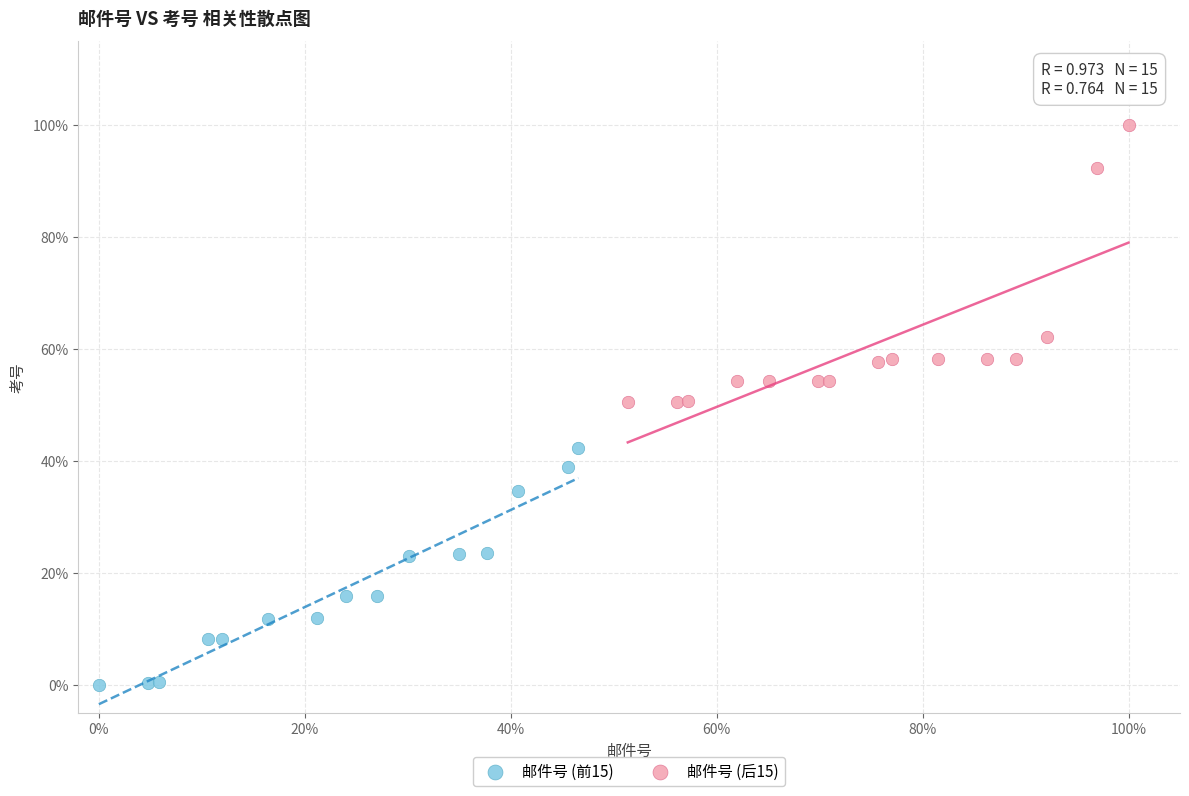

Which series contains the lowest Y value?

邮件号 (前15)